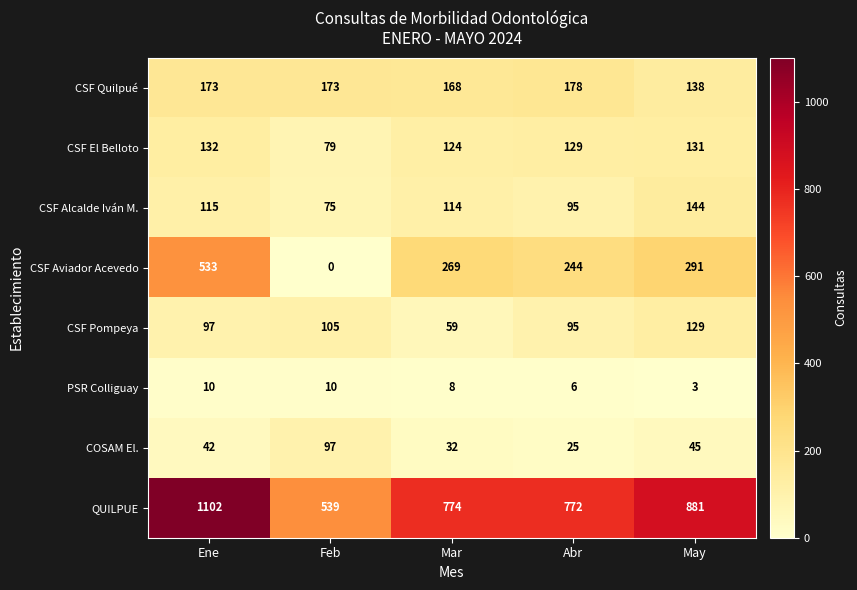

Where is CSF Aviador Acevedo nearest to the value 266?

Mar